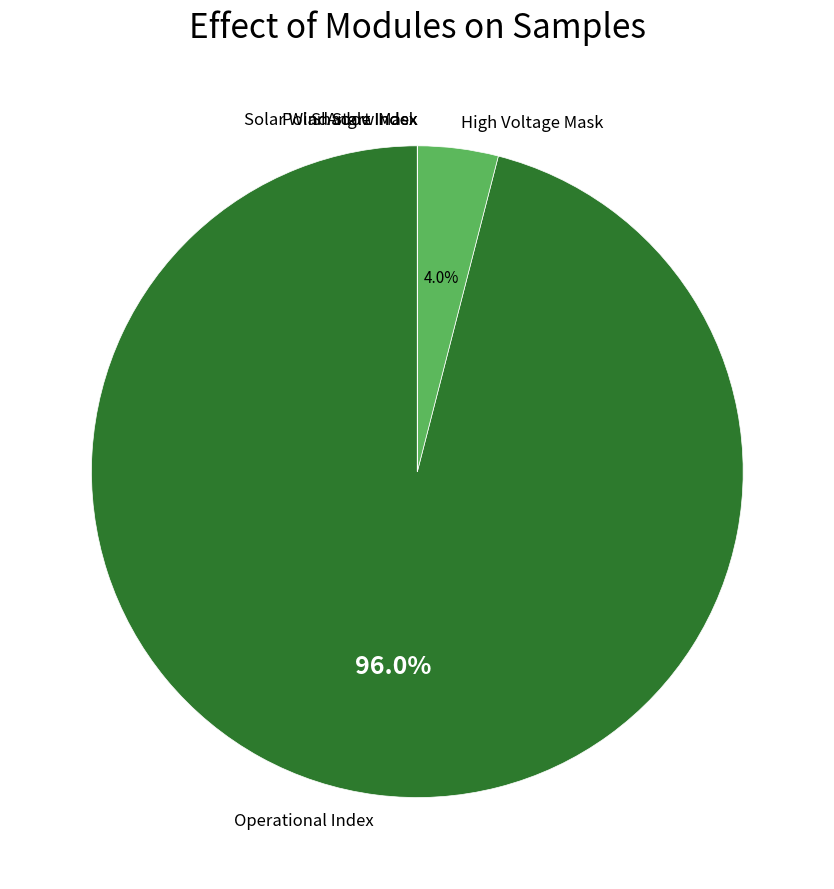

What is the largest slice in the pie chart?

Operational Index